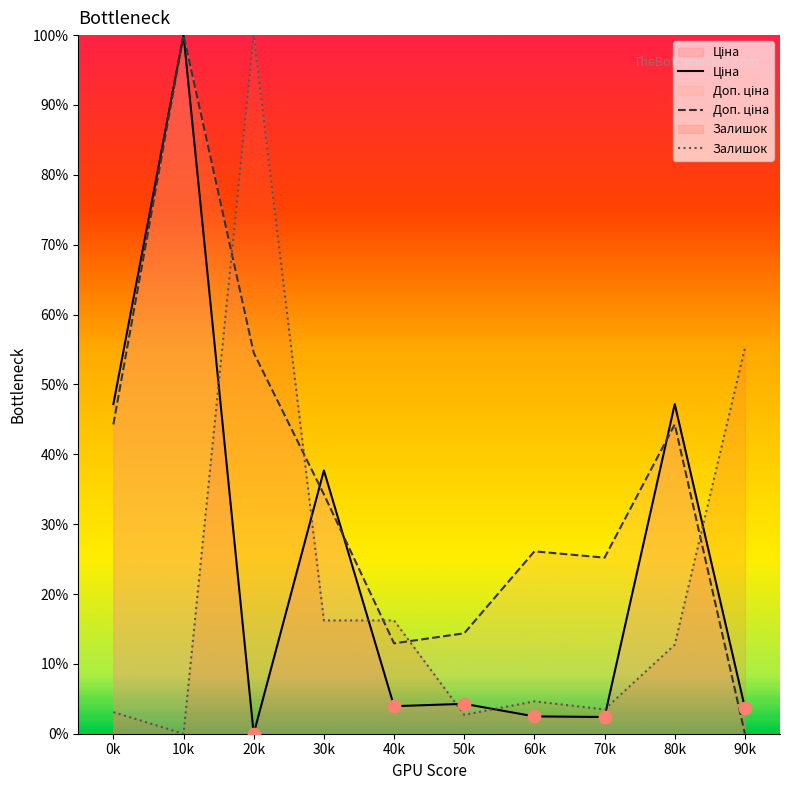

What are all the series names shown in the legend?

Ціна, Доп. ціна, Залишок